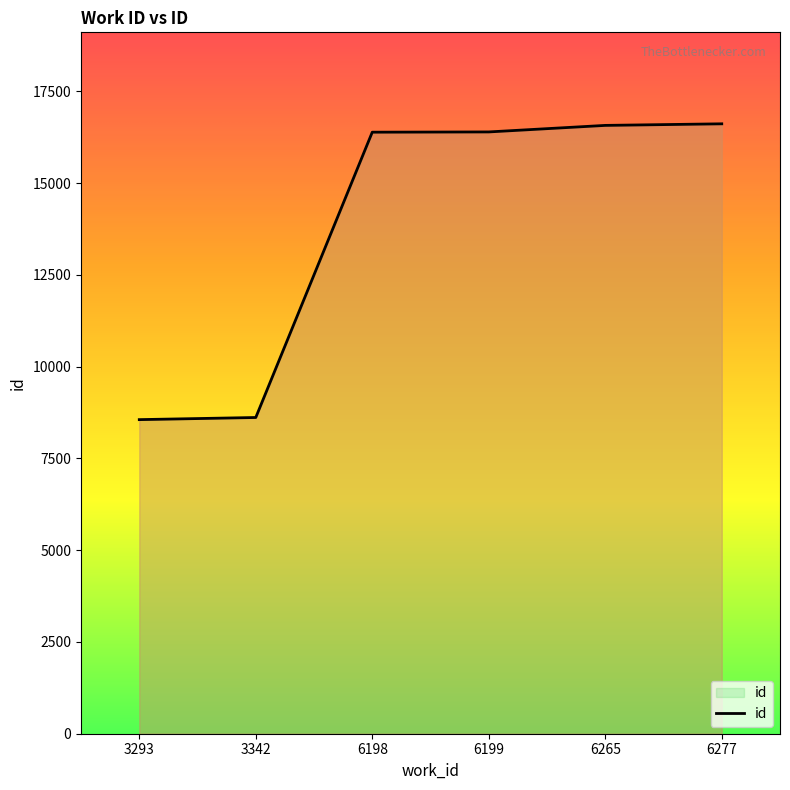

The value at 6265 is 16573. True or false?

True